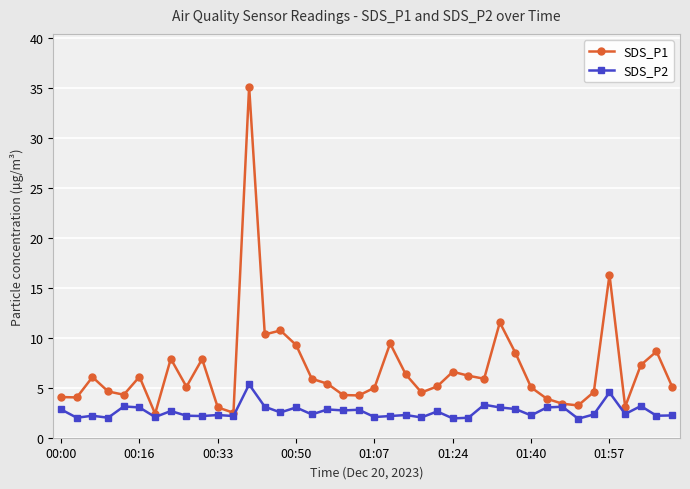

Which series has the widest spread of values?

SDS_P1